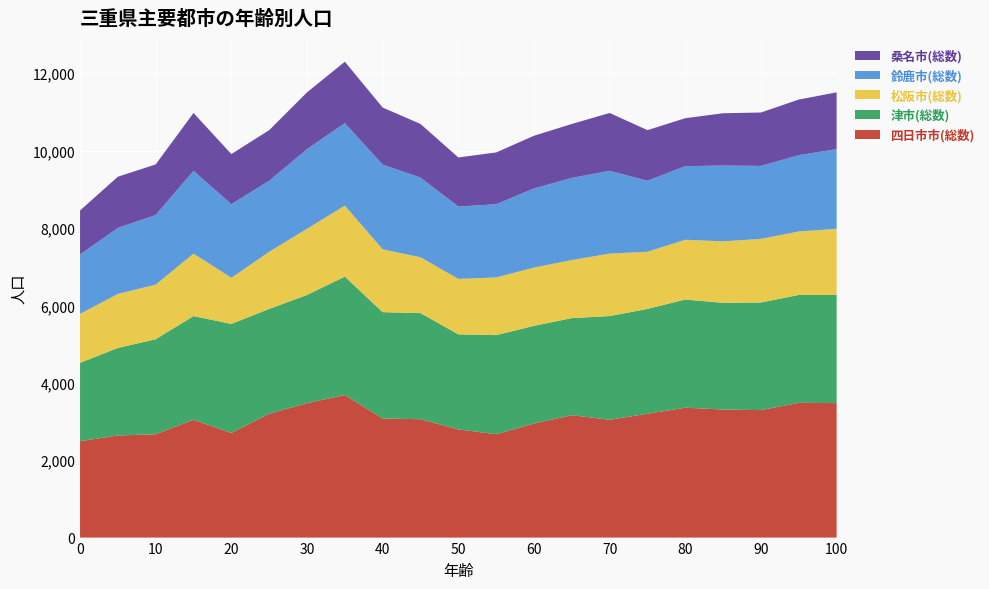

Reading left to right, transcribe all the data shown in this chart.

四日市市(総数): 0=2492	5=2639	10=2670	15=3044	20=2704	25=3200	30=3475	35=3684	40=3077	45=3059	50=2796	55=2670	60=2948	65=3163	70=3044	75=3200	80=3357	85=3309	90=3294	95=3482	100=3475
津市(総数): 0=2023	5=2262	10=2457	15=2681	20=2818	25=2709	30=2796	35=3060	40=2749	45=2742	50=2457	55=2563	60=2524	65=2509	70=2681	75=2709	80=2796	85=2757	90=2782	95=2788	100=2796
松阪市(総数): 0=1267	5=1395	10=1410	15=1614	20=1191	25=1478	30=1709	35=1835	40=1624	45=1443	50=1432	55=1490	60=1506	65=1500	70=1614	75=1478	80=1543	85=1590	90=1644	95=1641	100=1709
鈴鹿市(総数): 0=1534	5=1707	10=1800	15=2139	20=1903	25=1835	30=2058	35=2132	40=2189	45=2059	50=1870	55=1892	60=2044	65=2123	70=2139	75=1835	80=1903	85=1958	90=1885	95=1972	100=2058
桑名市(総数): 0=1137	5=1323	10=1307	15=1495	20=1295	25=1307	30=1468	35=1586	40=1474	45=1386	50=1268	55=1338	60=1362	65=1394	70=1495	75=1307	80=1239	85=1352	90=1380	95=1437	100=1468